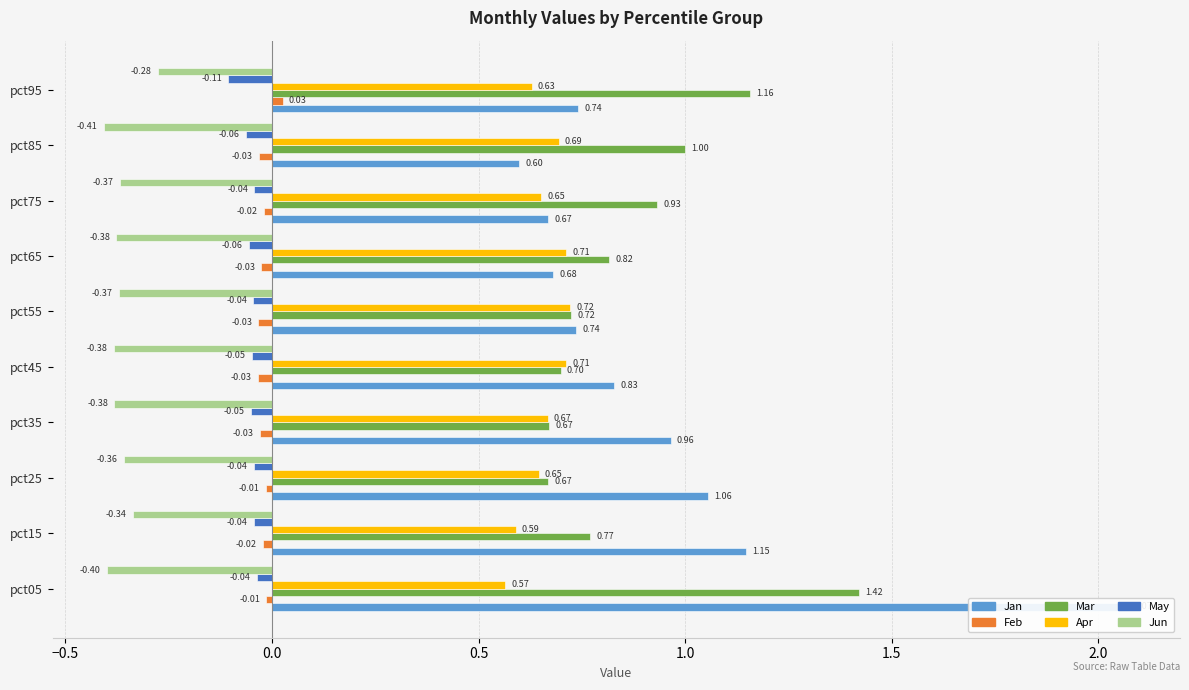

The value of Apr at pct45 is 0.7. True or false?

True